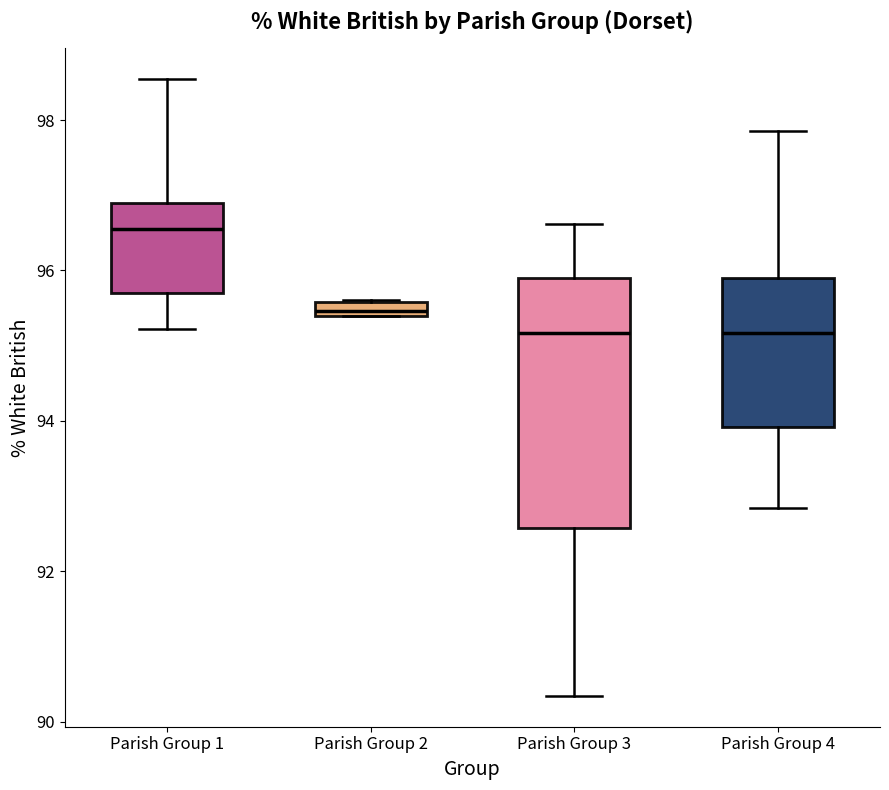

Which box is the tallest, from its lower edge to its upper edge?

Parish Group 3